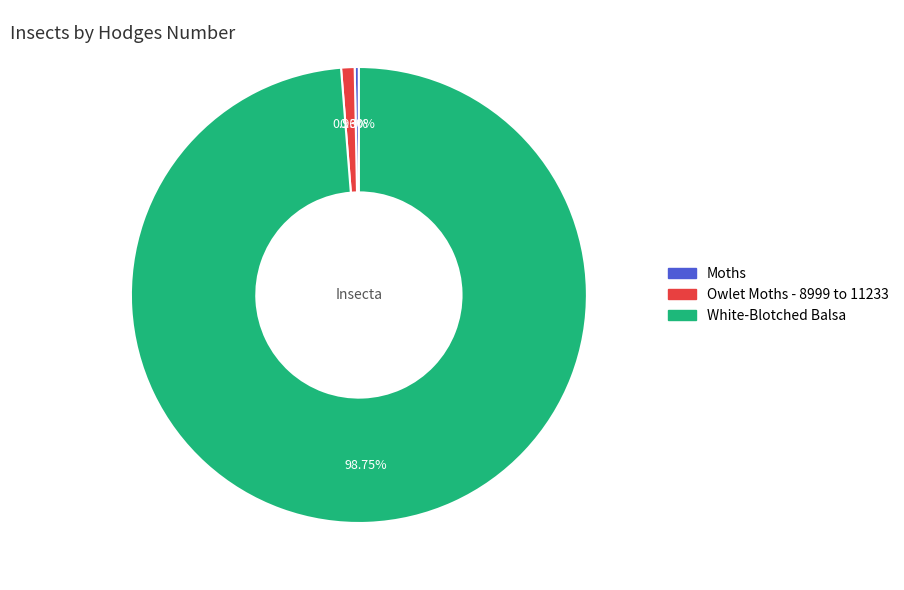

Which slice is the smallest?

Moths